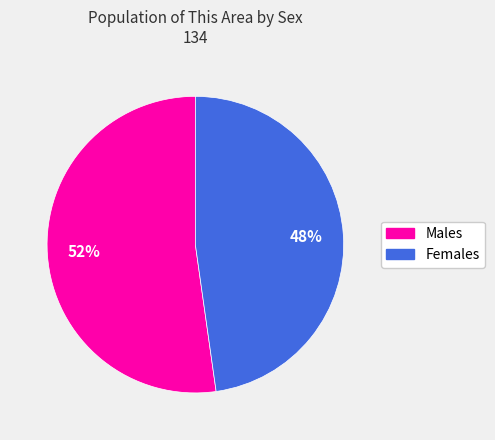

How many segments does this pie chart have?

2